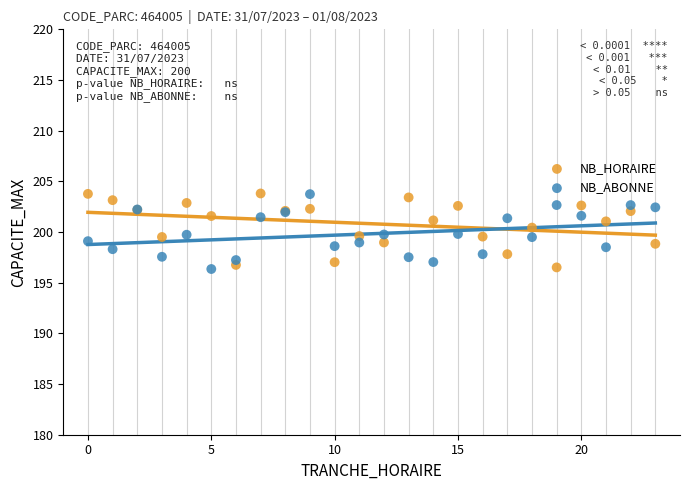

What is the X range (max minus min) for the scatter plot?

23.0